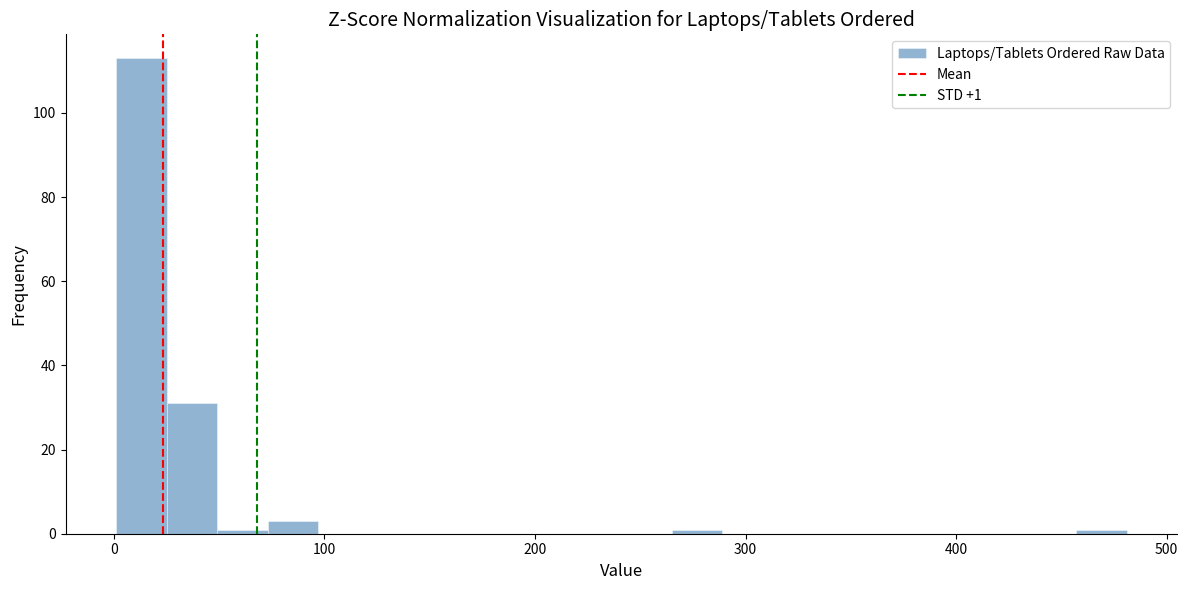

Read against the x-axis, roughly where is the centre of the tallest bar?

10